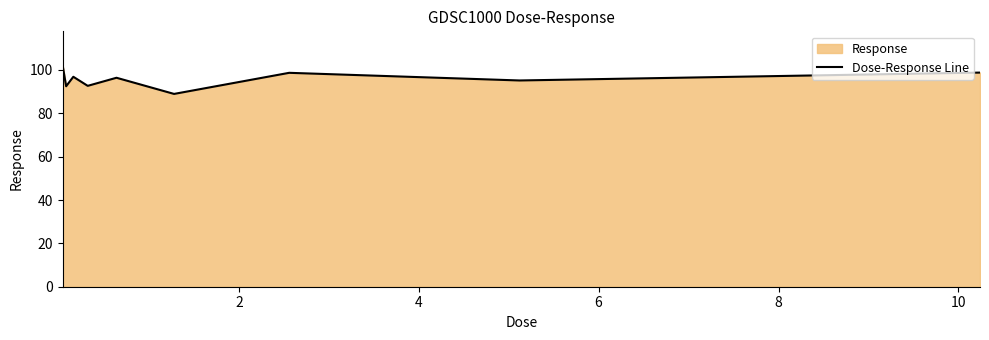

What is the maximum value shown in the chart?

102.4